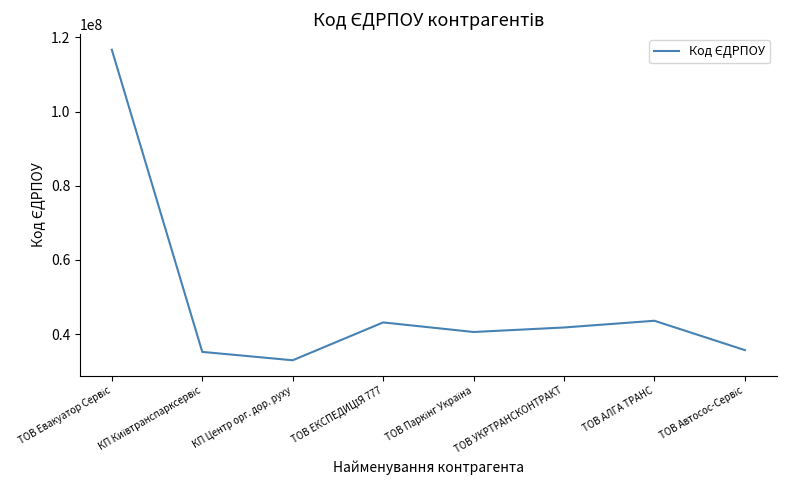

Where is the first local minimum?

КП Центр орг. дор. руху